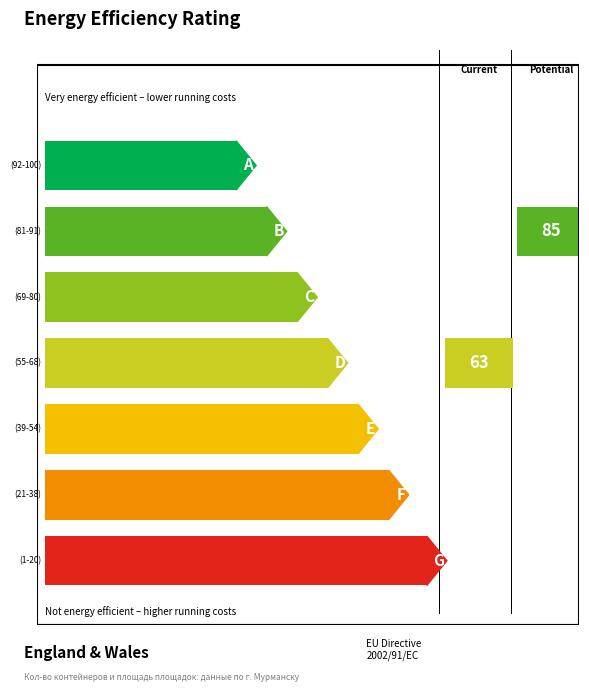

Is it true that Количество контейнеров equals 3 at 4?

False